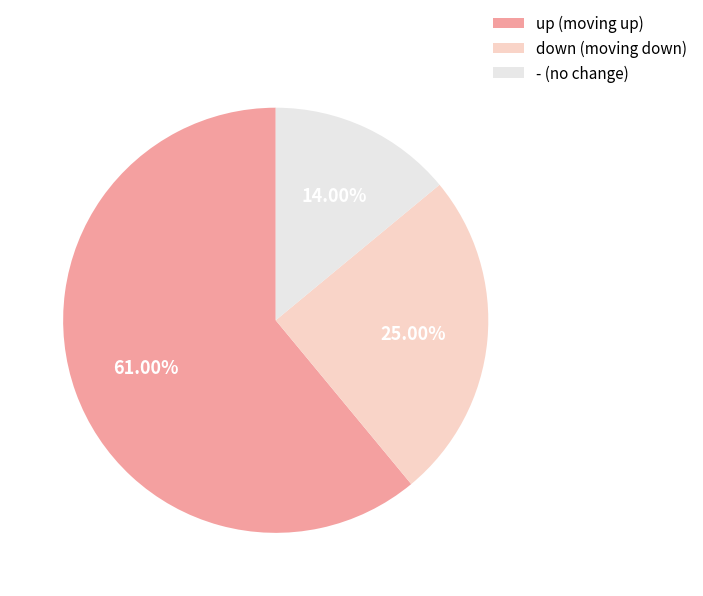

Between up and -, which is larger?

up